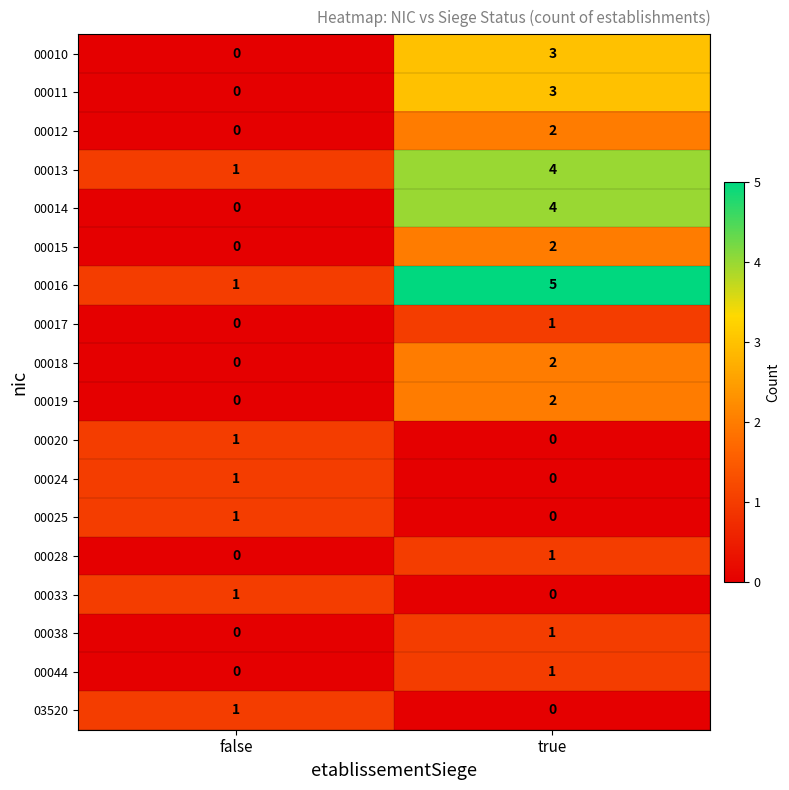

How many categories are shown in the chart?

2